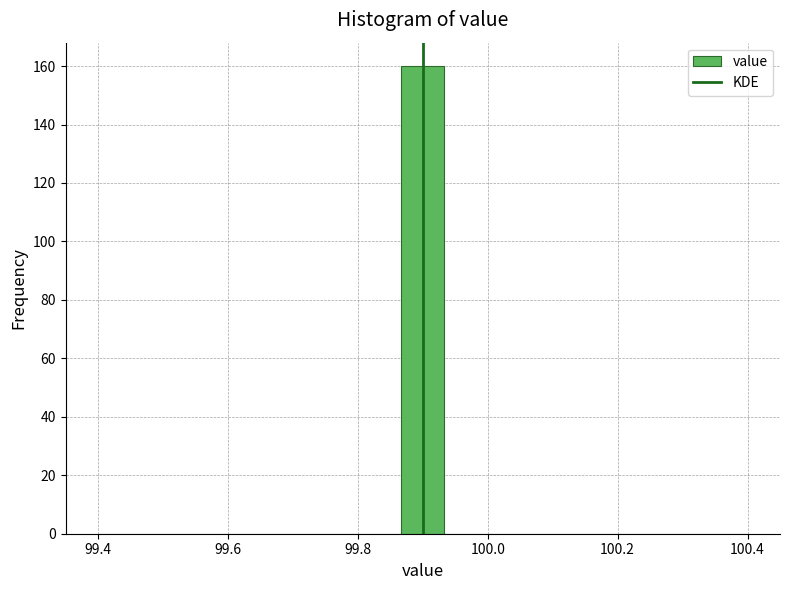

Around what value on the x-axis is the tallest bar? Give the approximate position of its centre, as read against the axis.

99.90